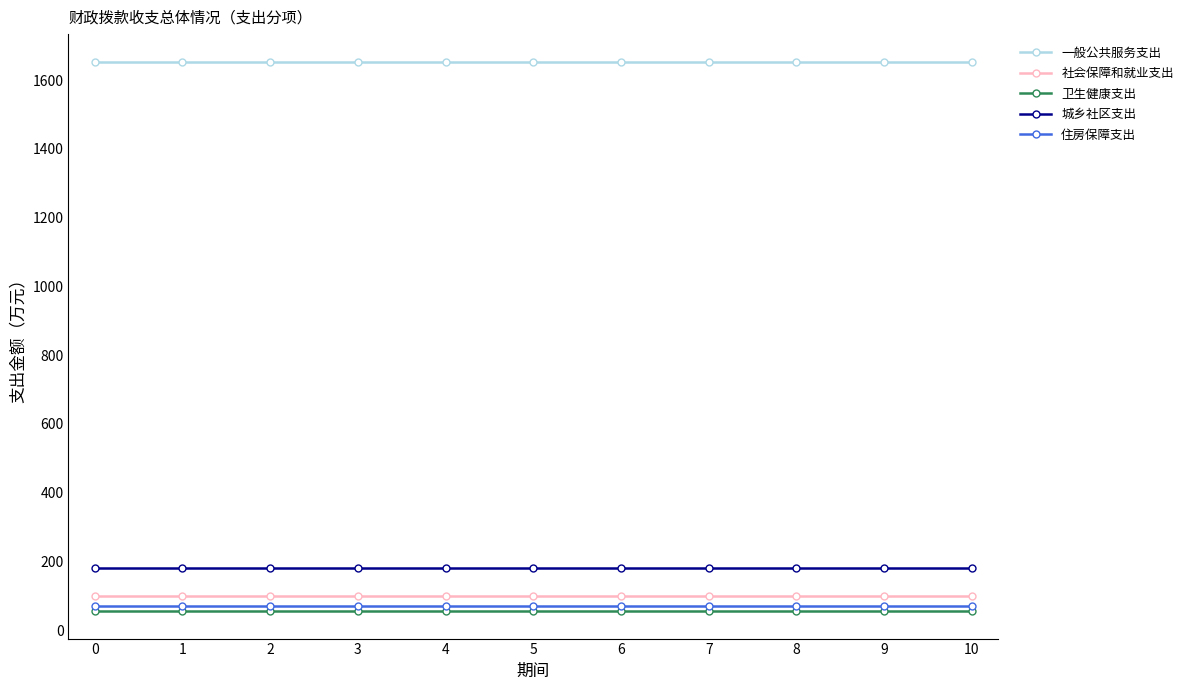

The 城乡社区支出 series shows 87.2 at 1. True or false?

False